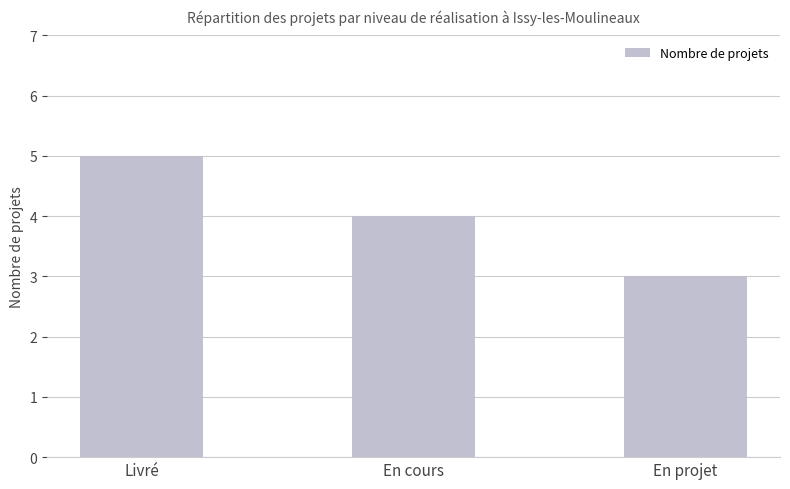

How many values are below 4?

1